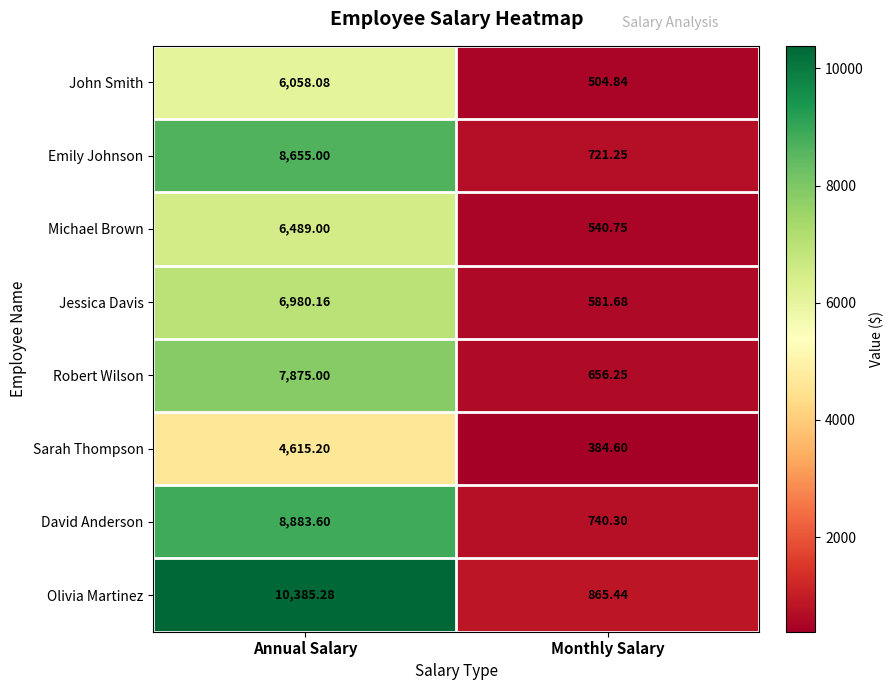

How many data points in John Smith are less than 6058?

1